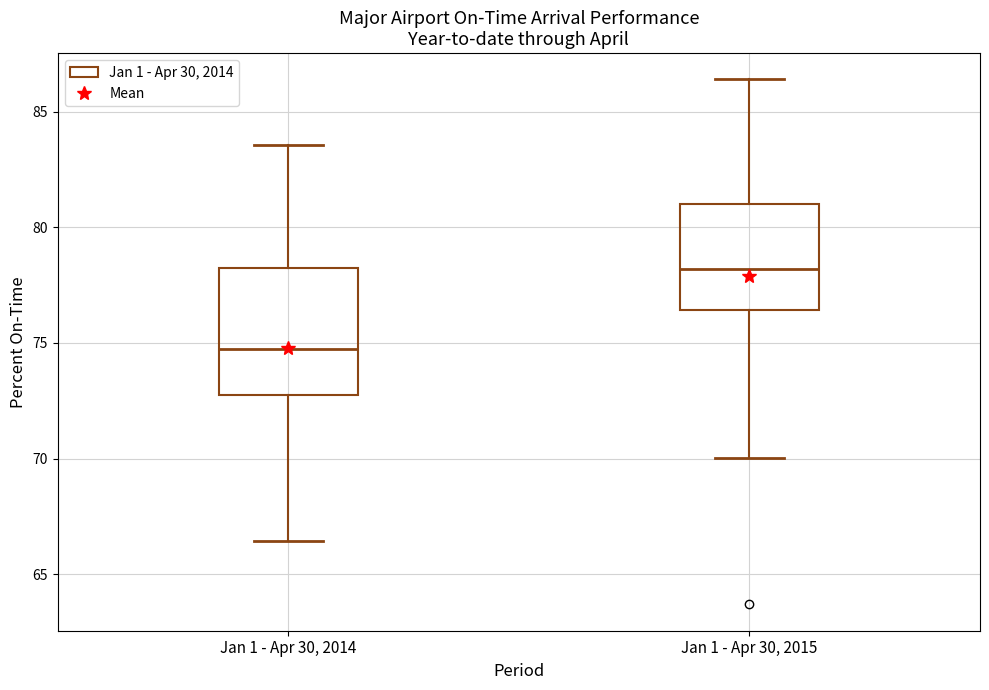

Which box's median line is the highest?

Jan 1 - Apr 30, 2015